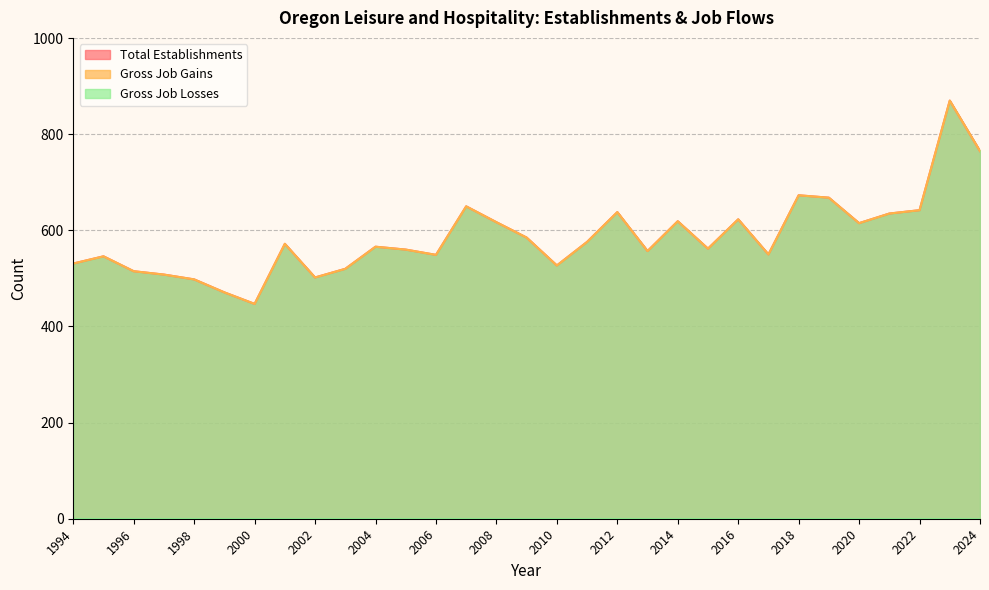

What is the total value across all series at 2020?

1230